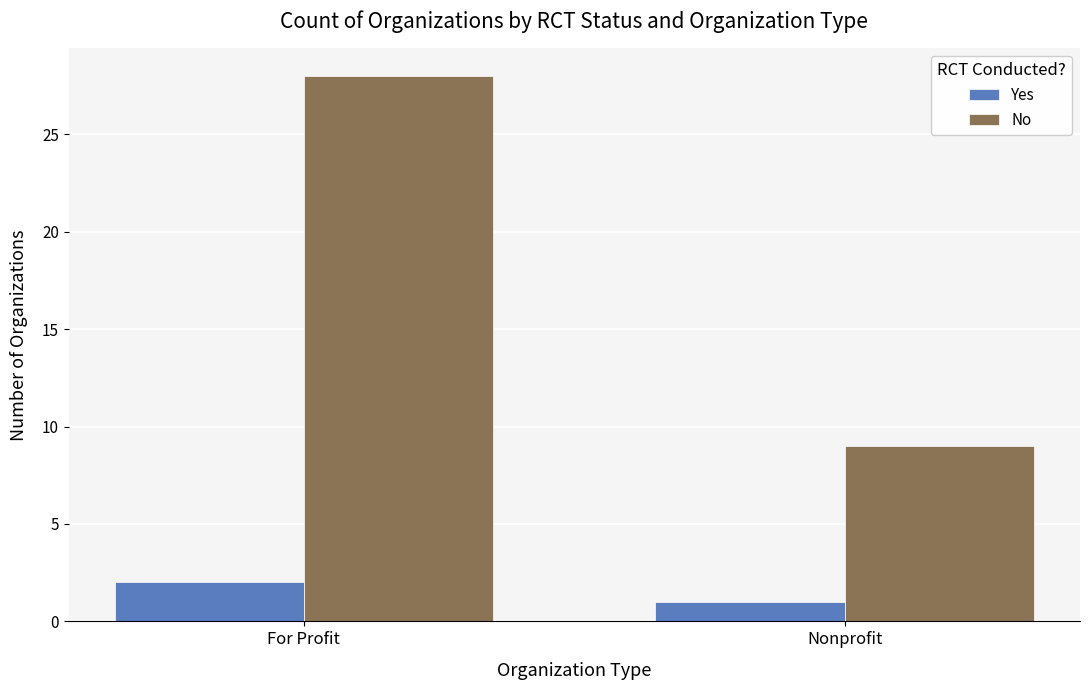

Reading left to right, list all the values displayed in this chart.

Yes: For Profit=2	Nonprofit=1
No: For Profit=28	Nonprofit=9